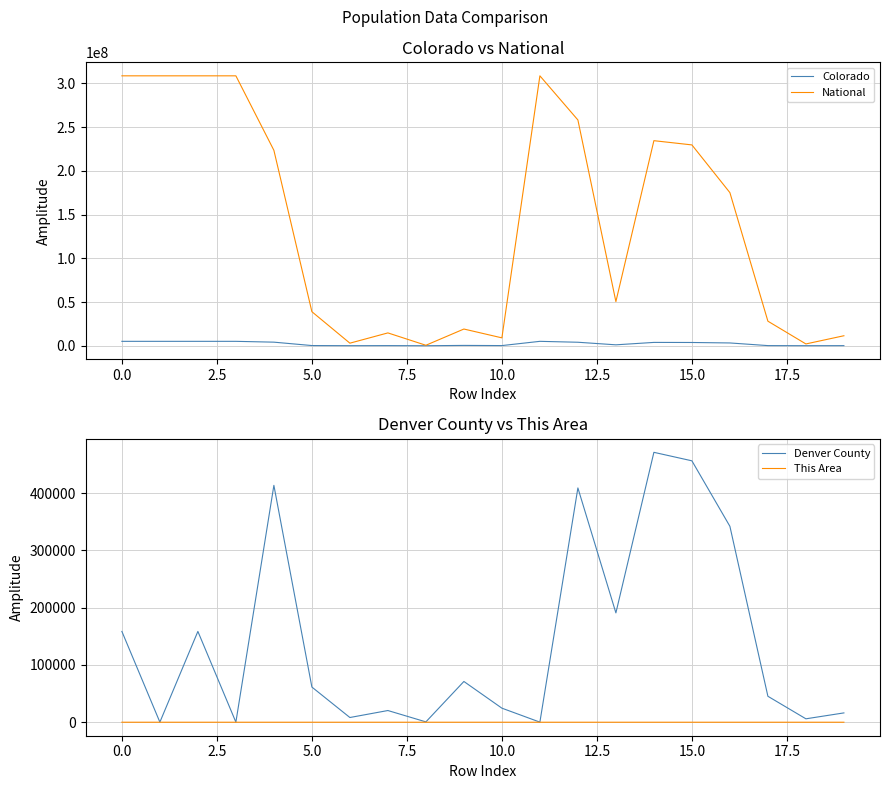

True or false: Colorado and This Area intersect in this chart.

False